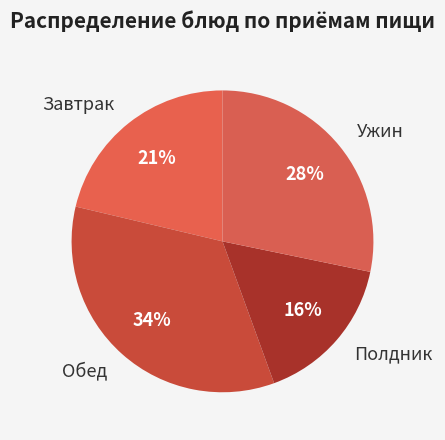

Which has a higher value, Полдник or Завтрак?

Завтрак